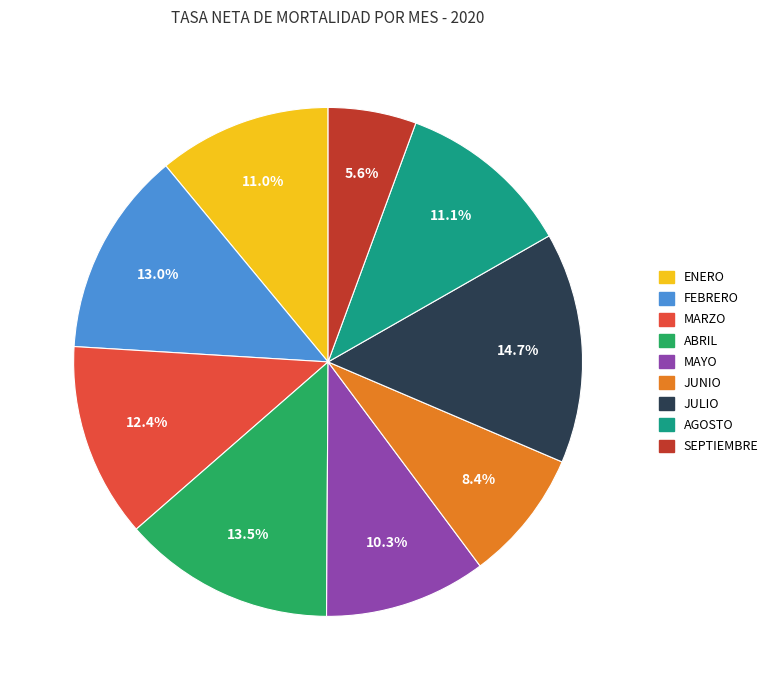

Is the sum of JULIO and MARZO greater than half?

No